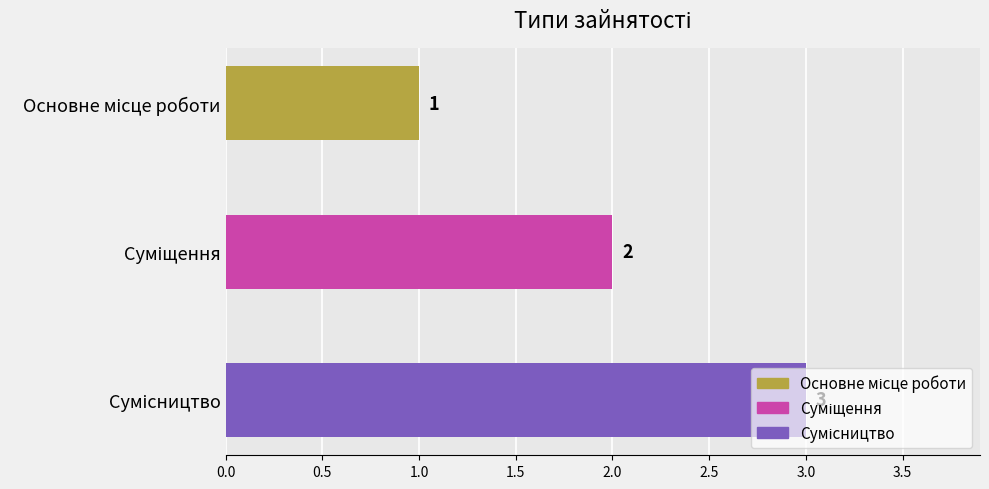

How many values are between 1 and 3?

3